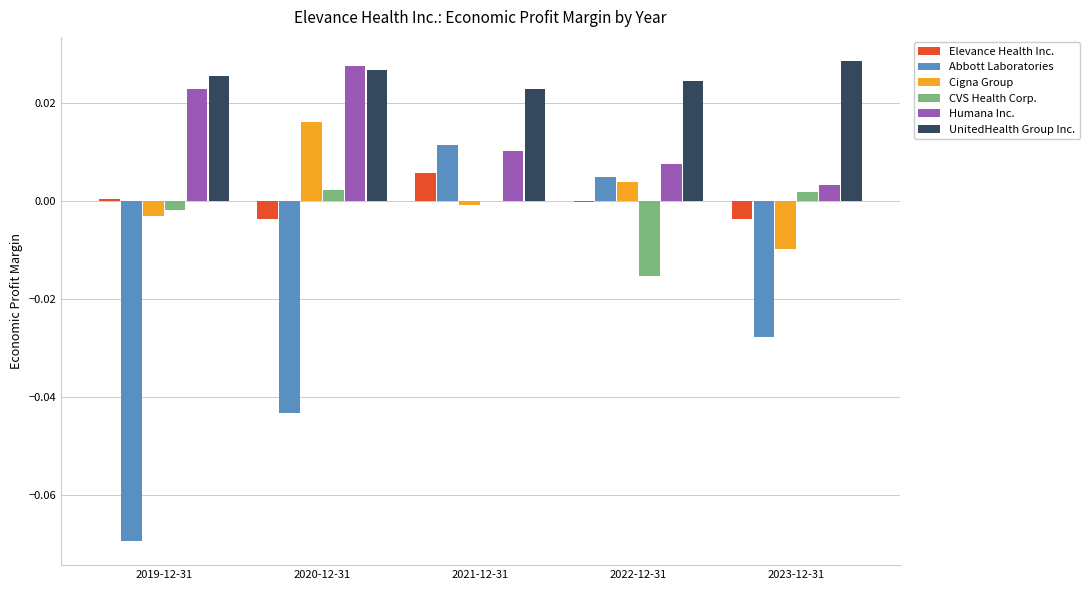

At which category is the sum across all series the highest?

2021-12-31